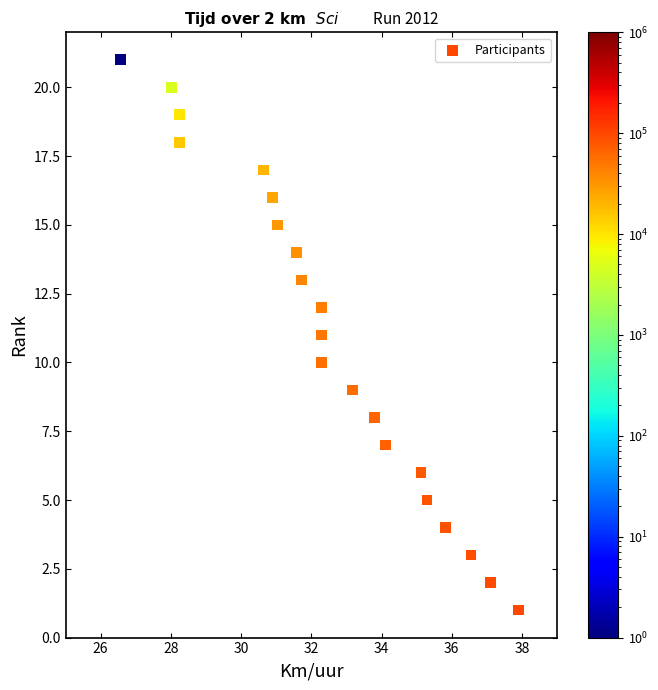

What is the range of Y values (max minus min)?

20